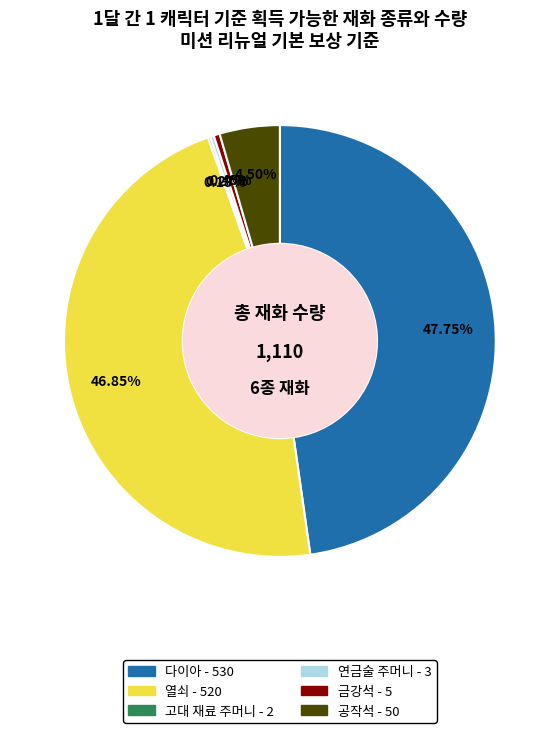

True or false: 다이아 accounts for 42% of the total.

False